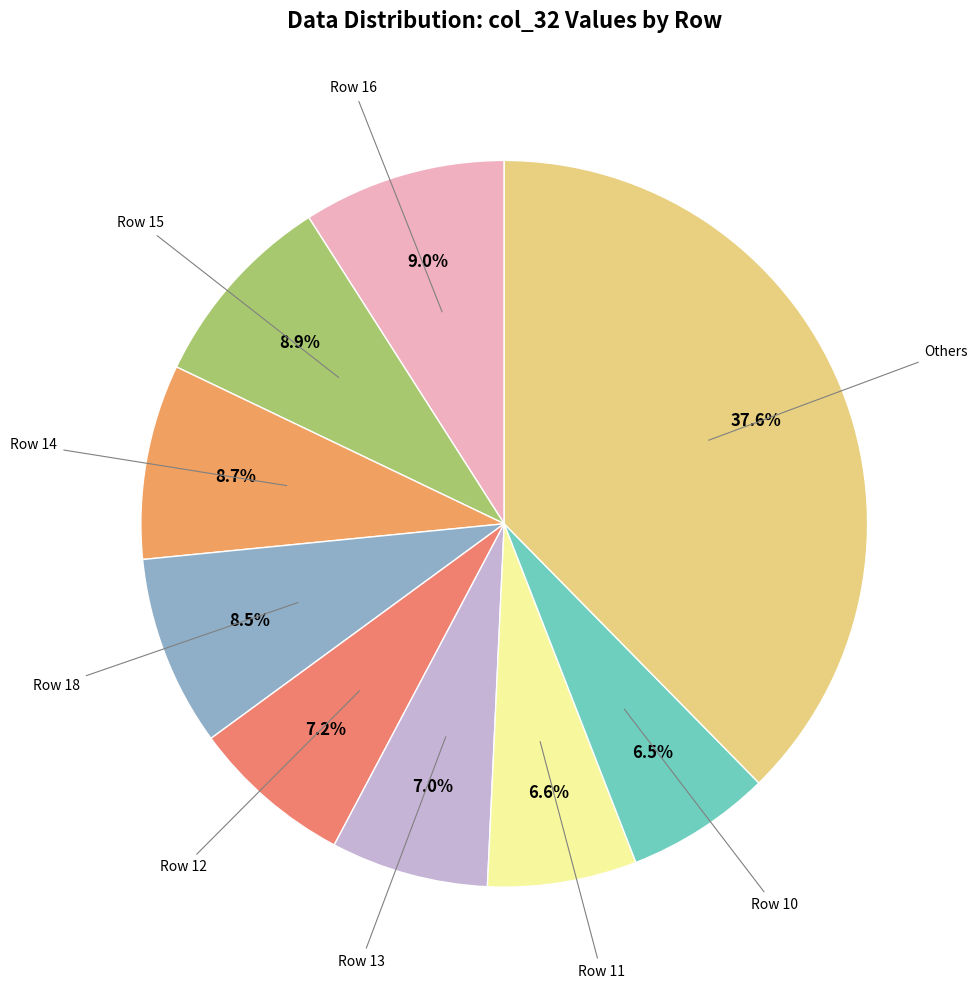

How many slices are in this pie chart?

9